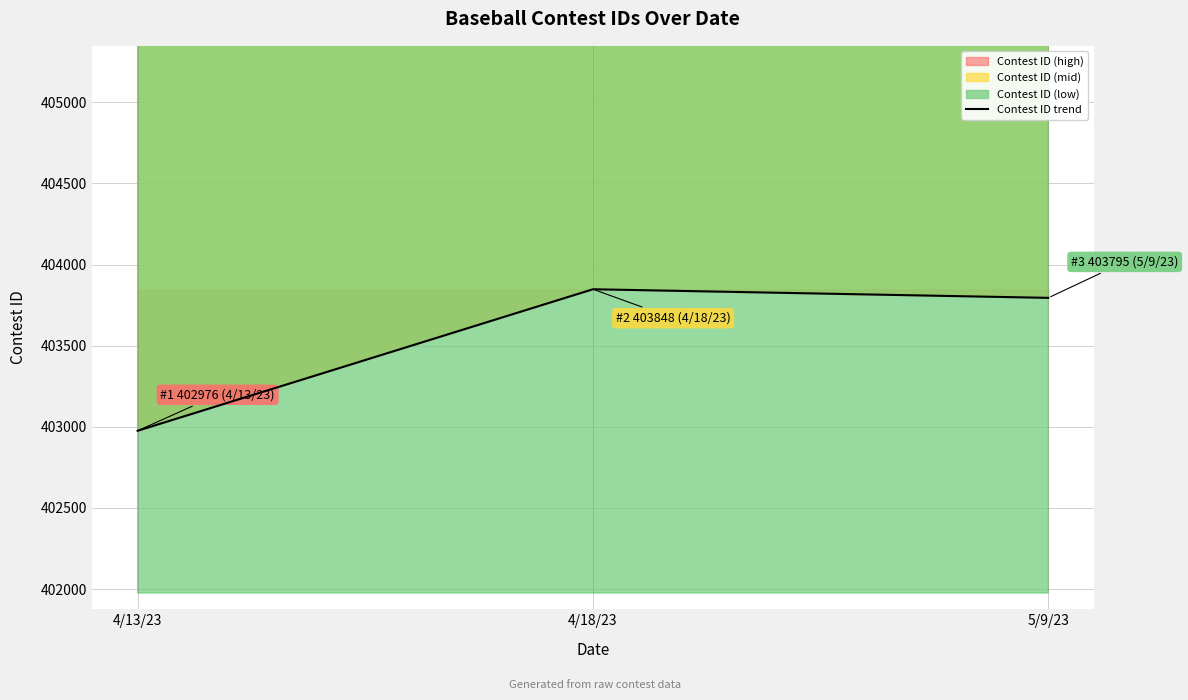

The chart shows a value of 93045 at 4/13/23. True or false?

False